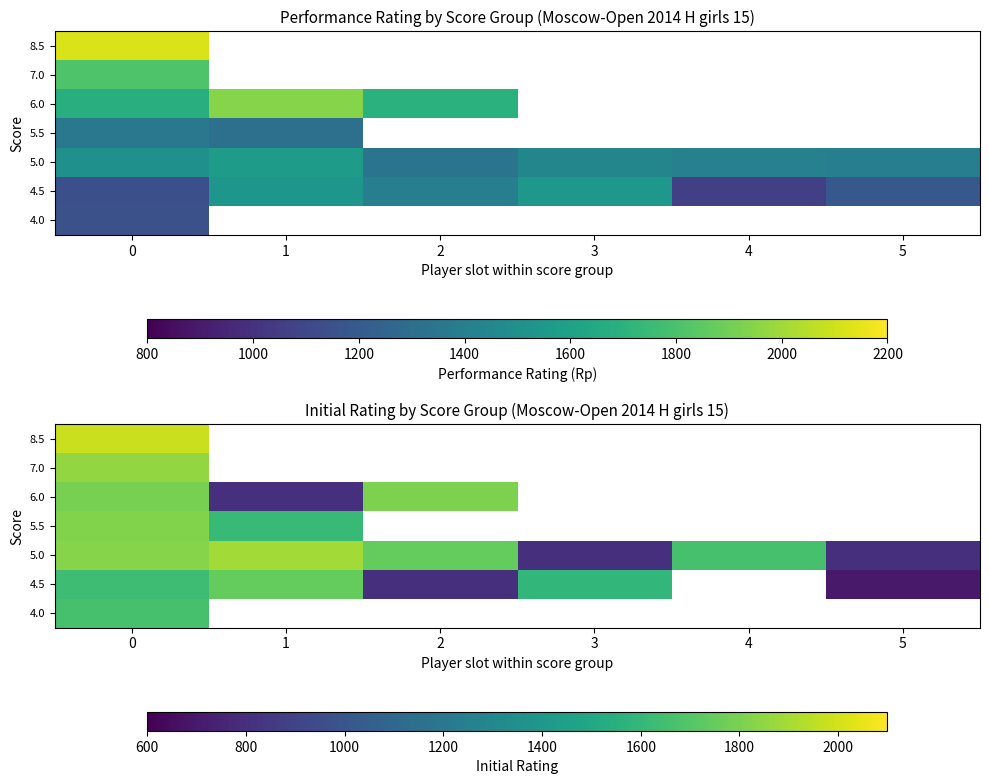

Rank the series by their maximum value, from lowest to highest.

4.0, 4.5, 6.0, 5.5, 7.0, 5.0, 8.5